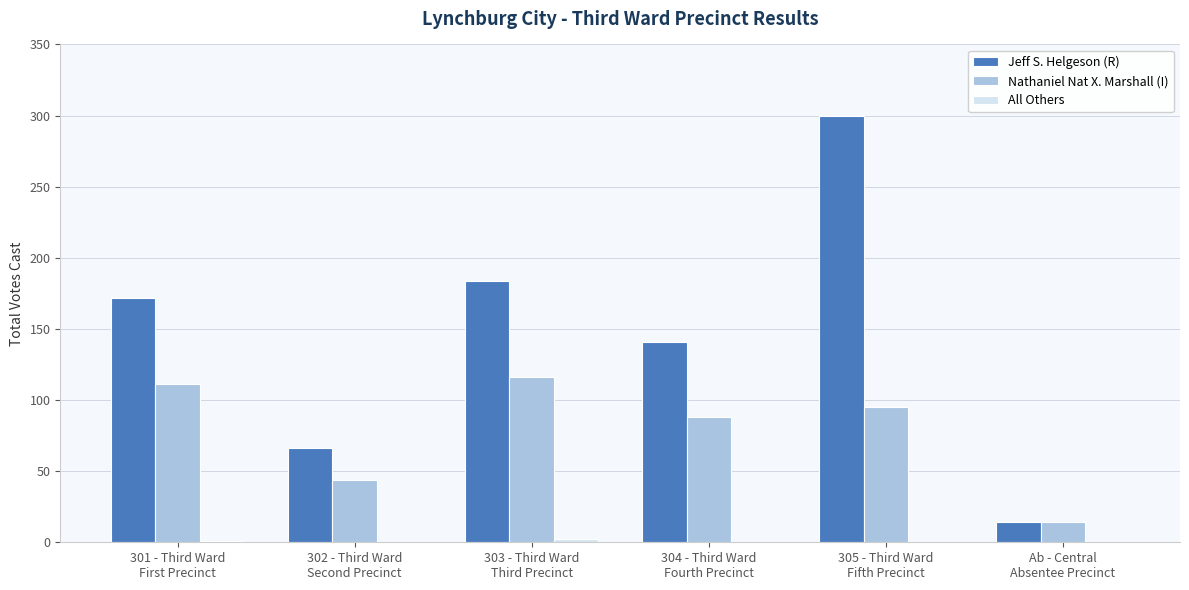

Which series has the largest total across all categories?

Jeff S. Helgeson (R)